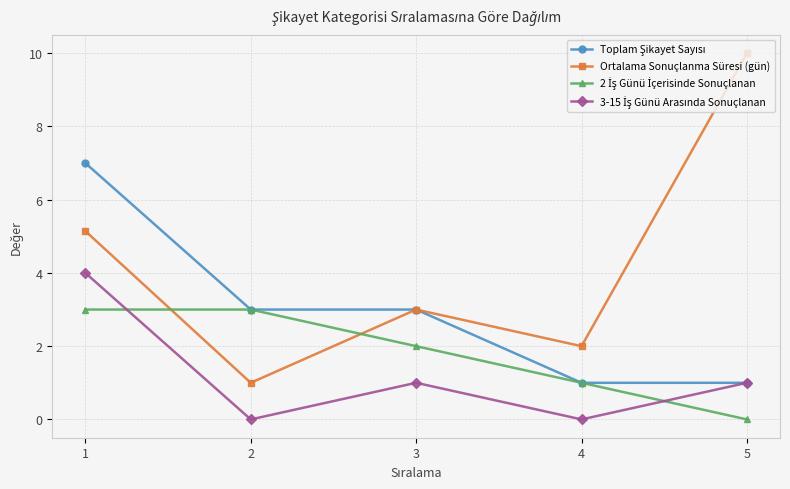

What is the value of the Ortalama Sonuçlanma Süresi (gün) point at the 4th from the left?

2.0